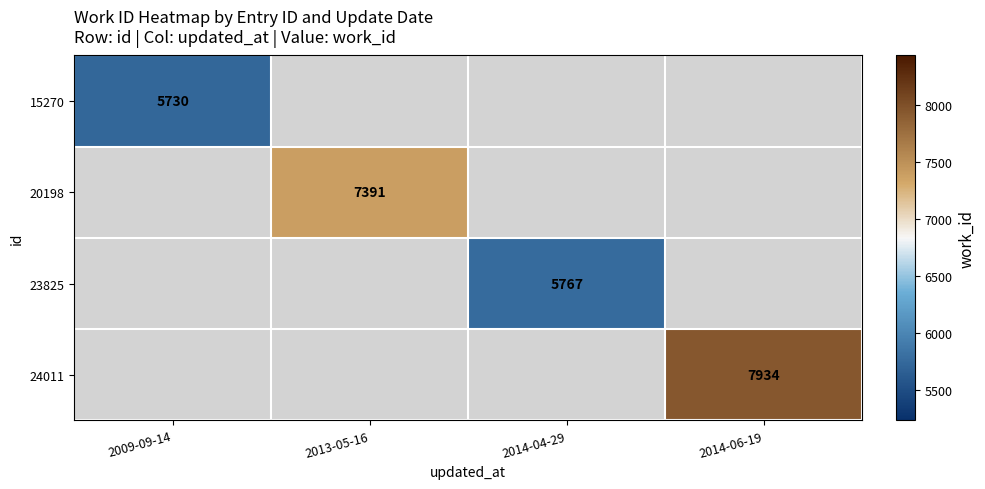

Is it true that 15270 equals 5730 at 2009-09-14?

True